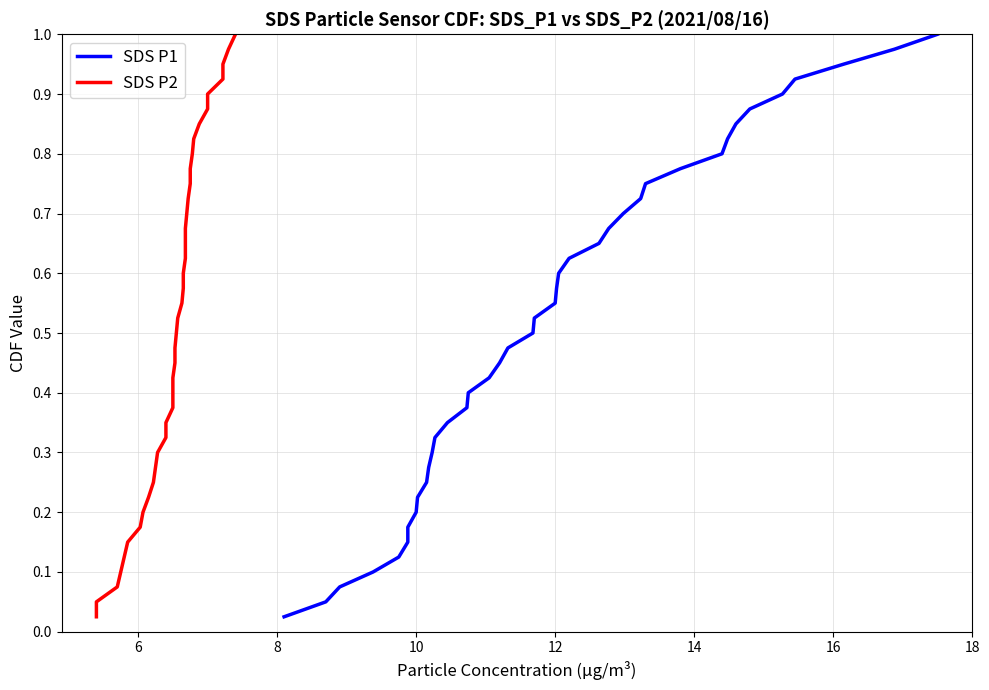

What is the value of the SDS P1 point at the 3rd from the left?

0.1